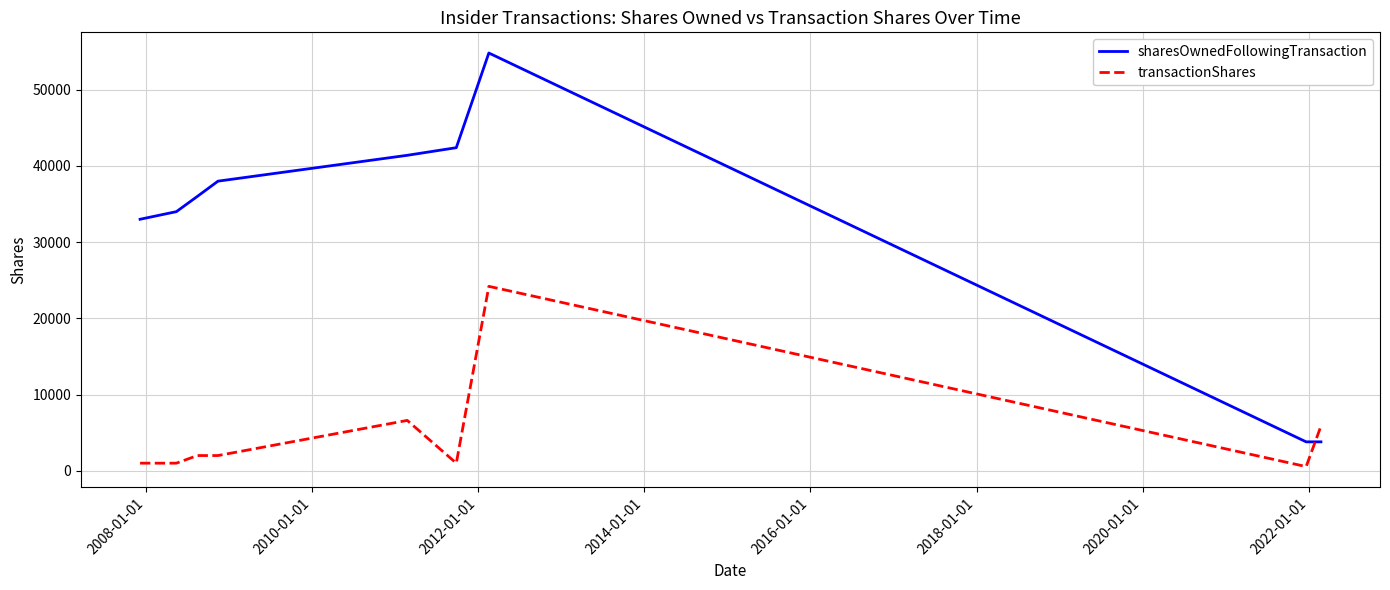

Does the chart have visible grid lines?

Yes